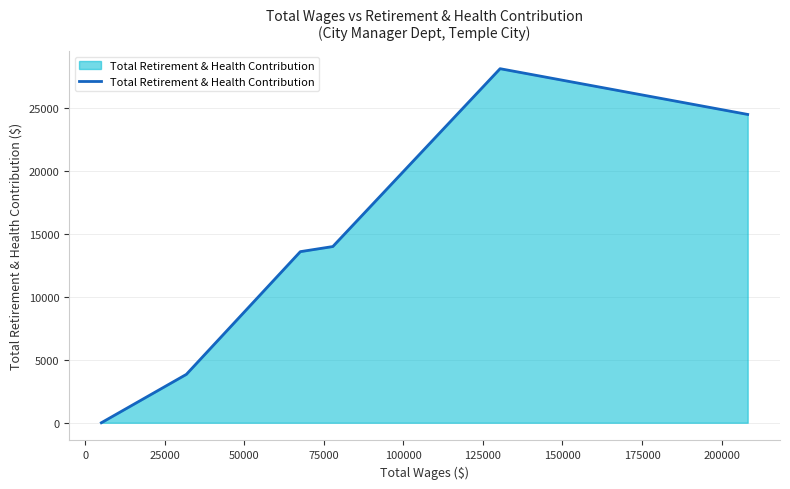

What is the greatest value displayed?

28138